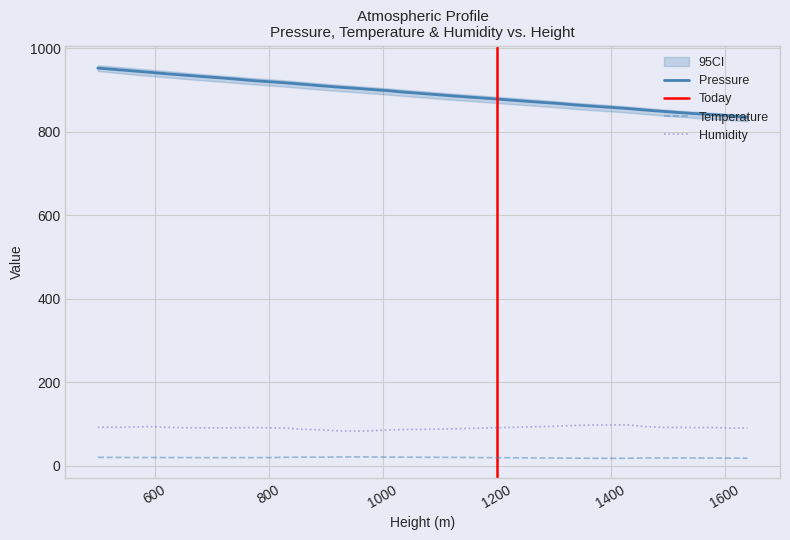

Which series has the largest total across all categories?

Pressure